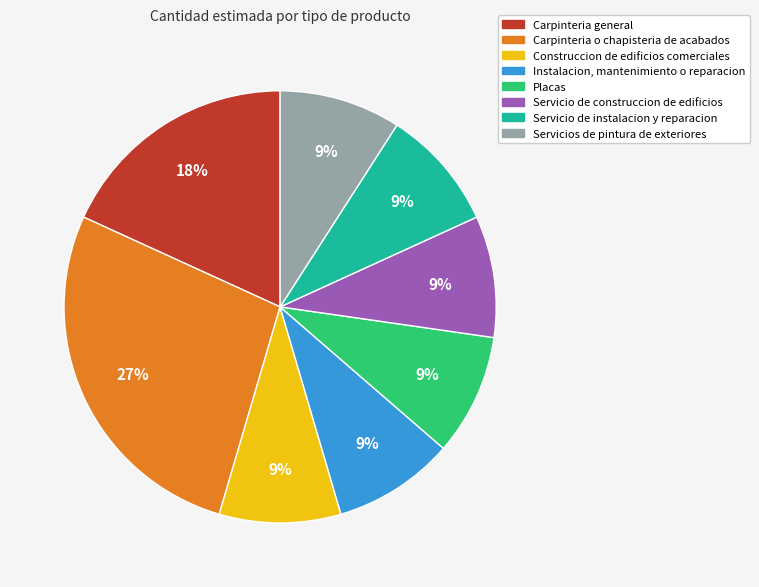

Is there a majority slice in this chart?

No